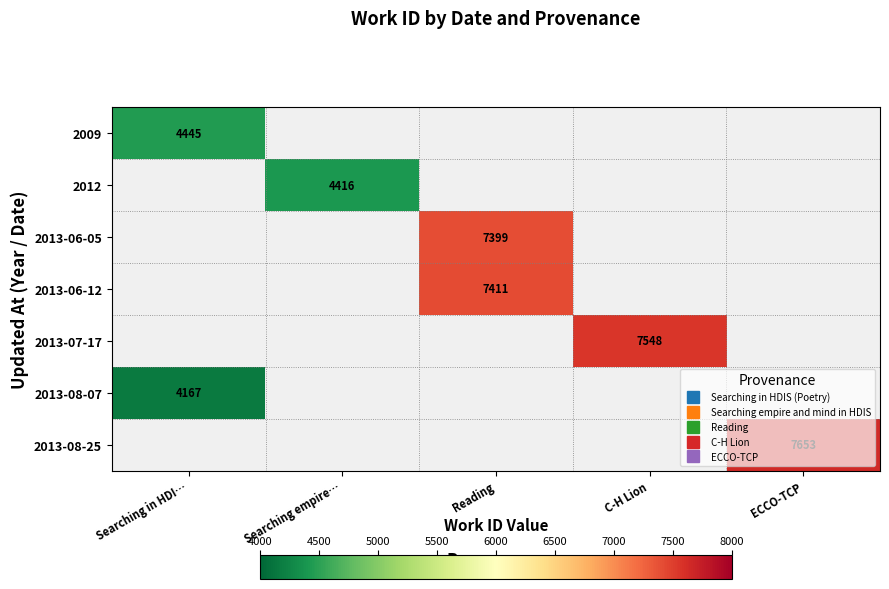

Count the number of data series in this chart.

7